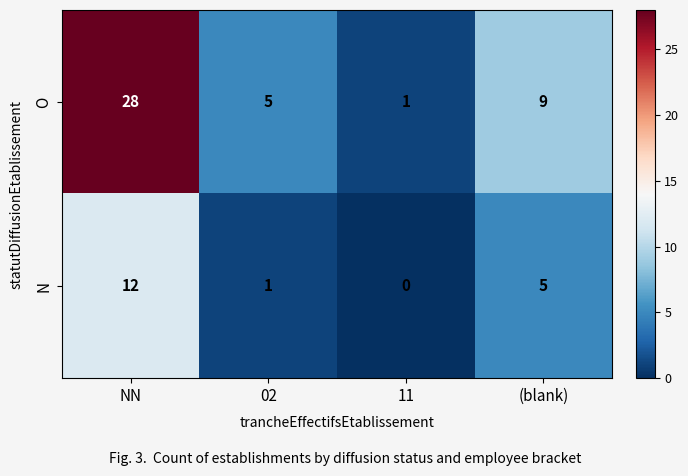

What is the sum of the N values at 02 and NN?

13